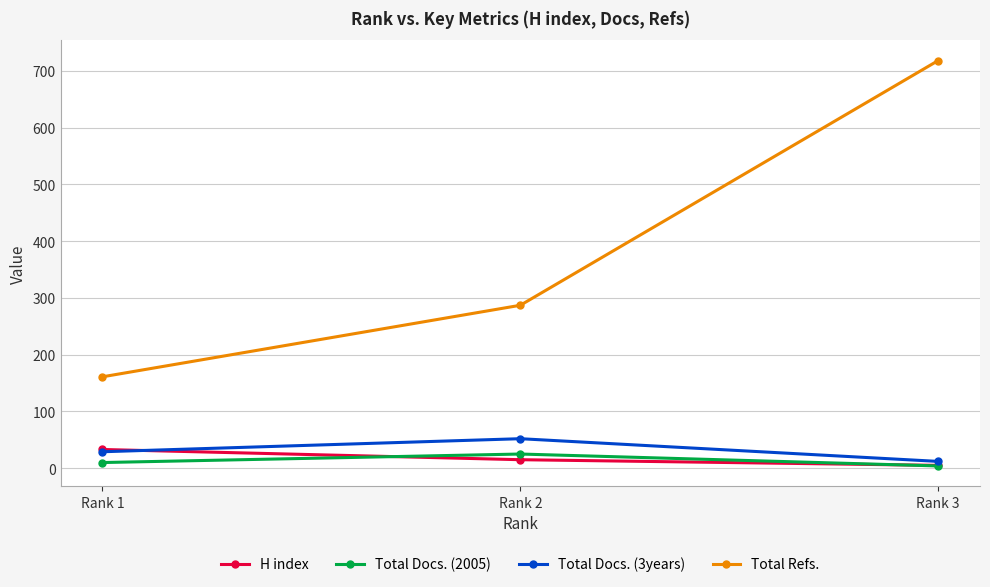

Reading left to right, list all the values displayed in this chart.

H index: Rank 1=33	Rank 2=15	Rank 3=5
Total Docs. (2005): Rank 1=10	Rank 2=25	Rank 3=4
Total Docs. (3years): Rank 1=29	Rank 2=52	Rank 3=12
Total Refs.: Rank 1=161	Rank 2=287	Rank 3=718